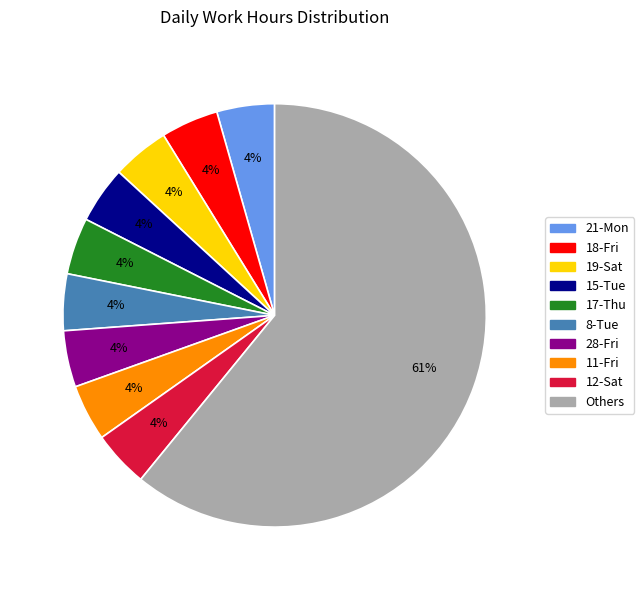

Is it true that Others is 61% of the pie?

True